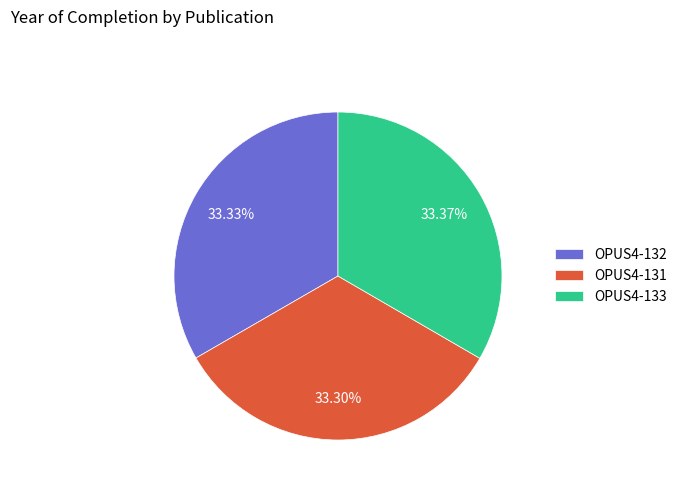

Is it true that OPUS4-133 is 33% of the pie?

True